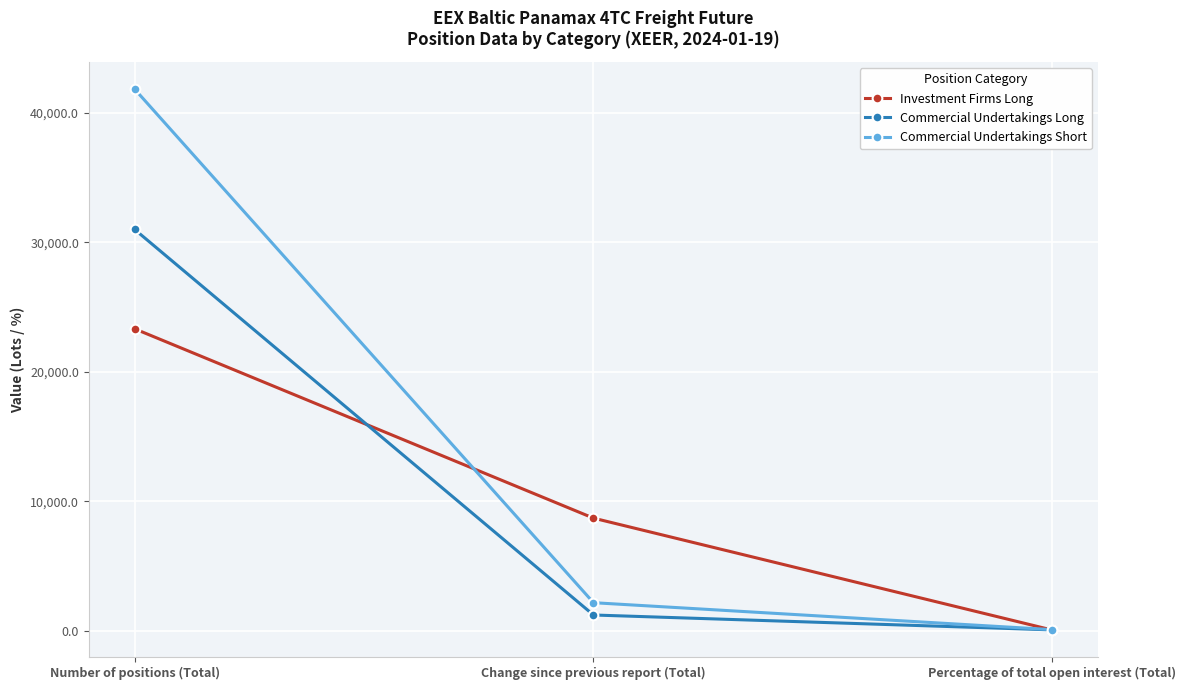

Read the Commercial Undertakings Short value at Change since previous report (Total).

2159.2